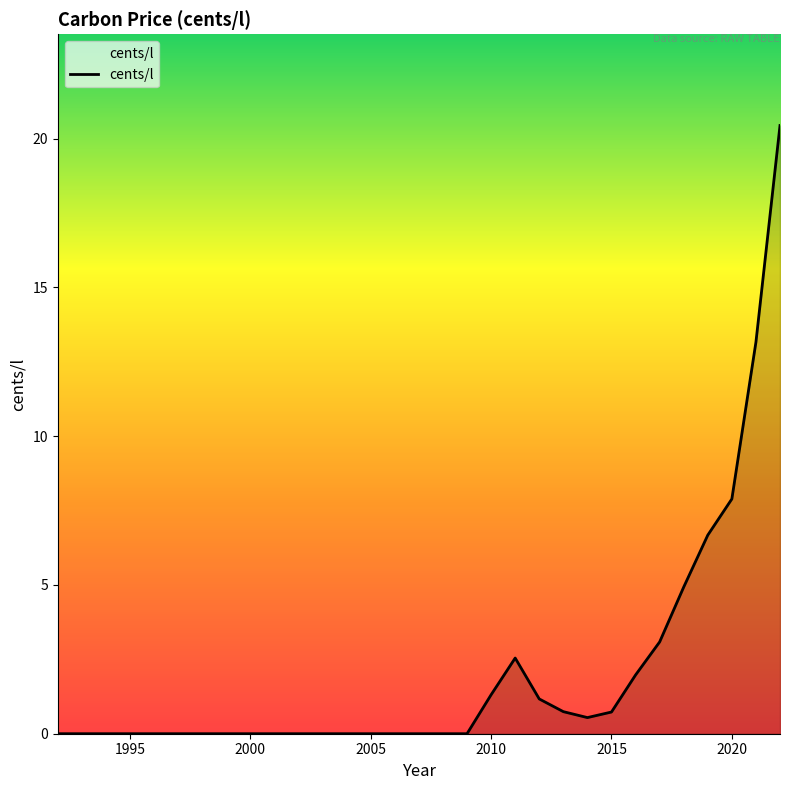

What is the maximum value shown in the chart?

20.4